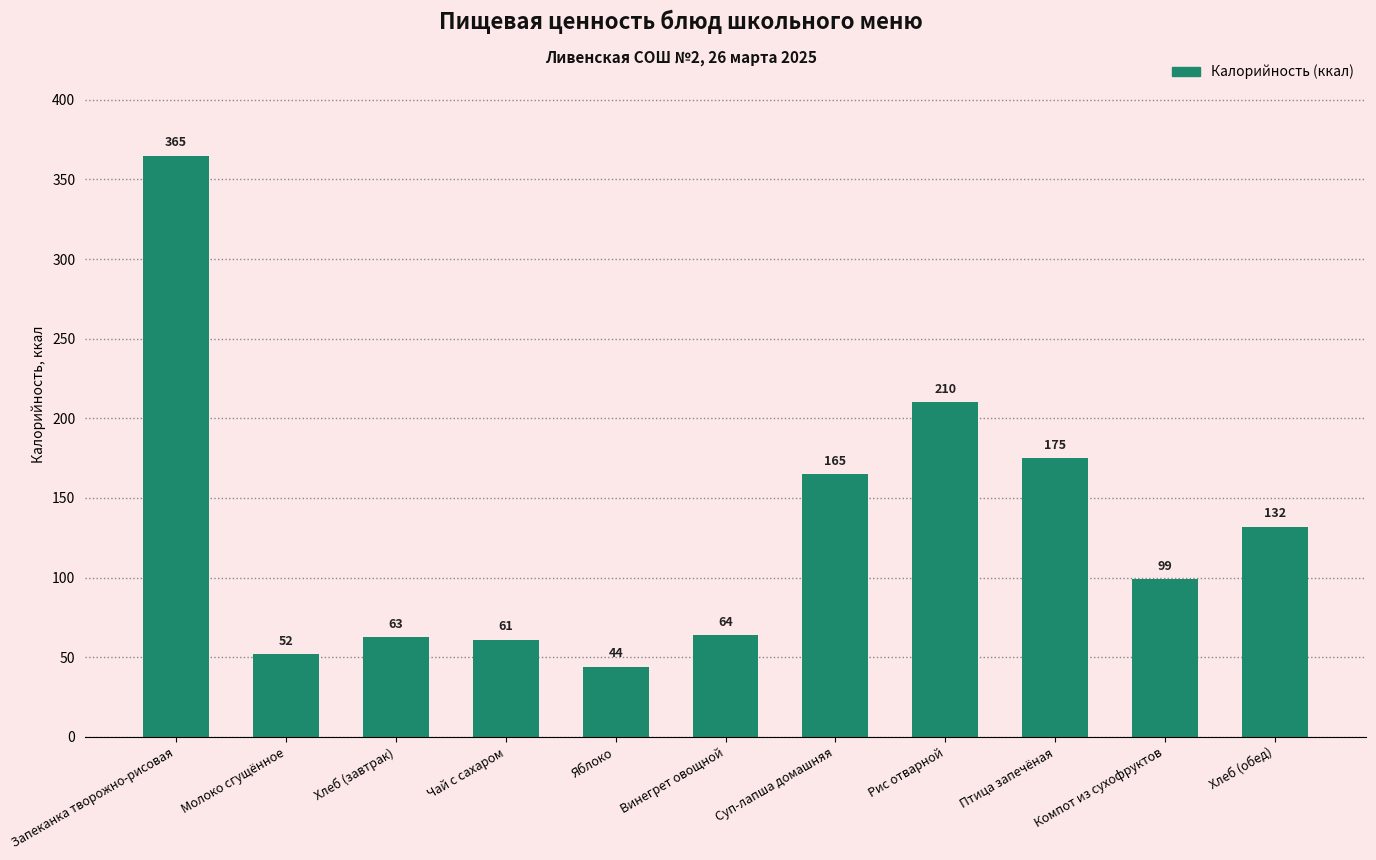

What is the change in value from Молоко сгущённое to Компот из сухофруктов?

+47.0